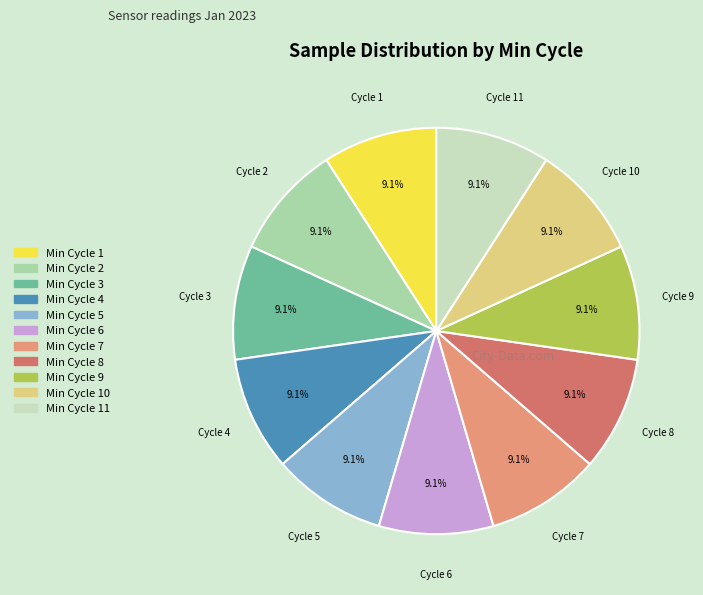

Is there a majority slice in this chart?

No